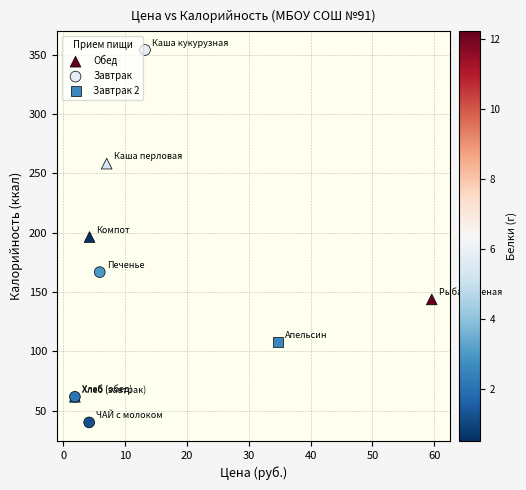

Which series reaches the maximum Y coordinate?

Завтрак